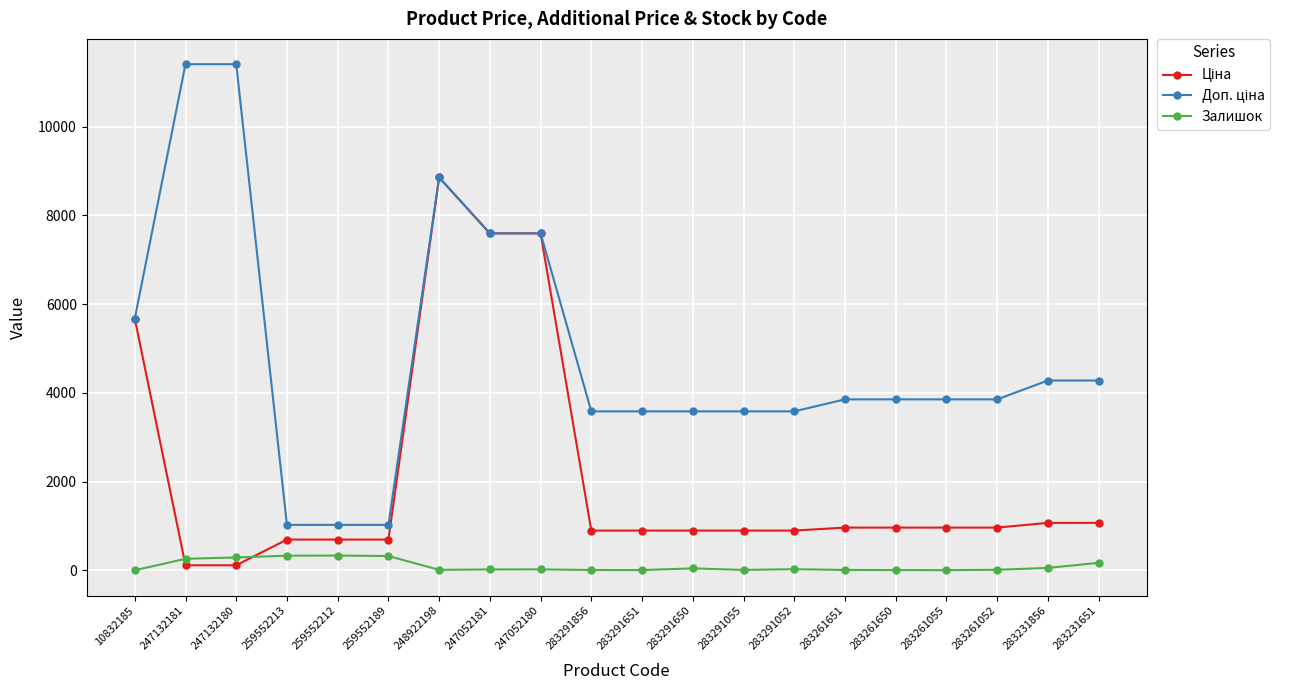

How many data points in Залишок are less than 21?

10